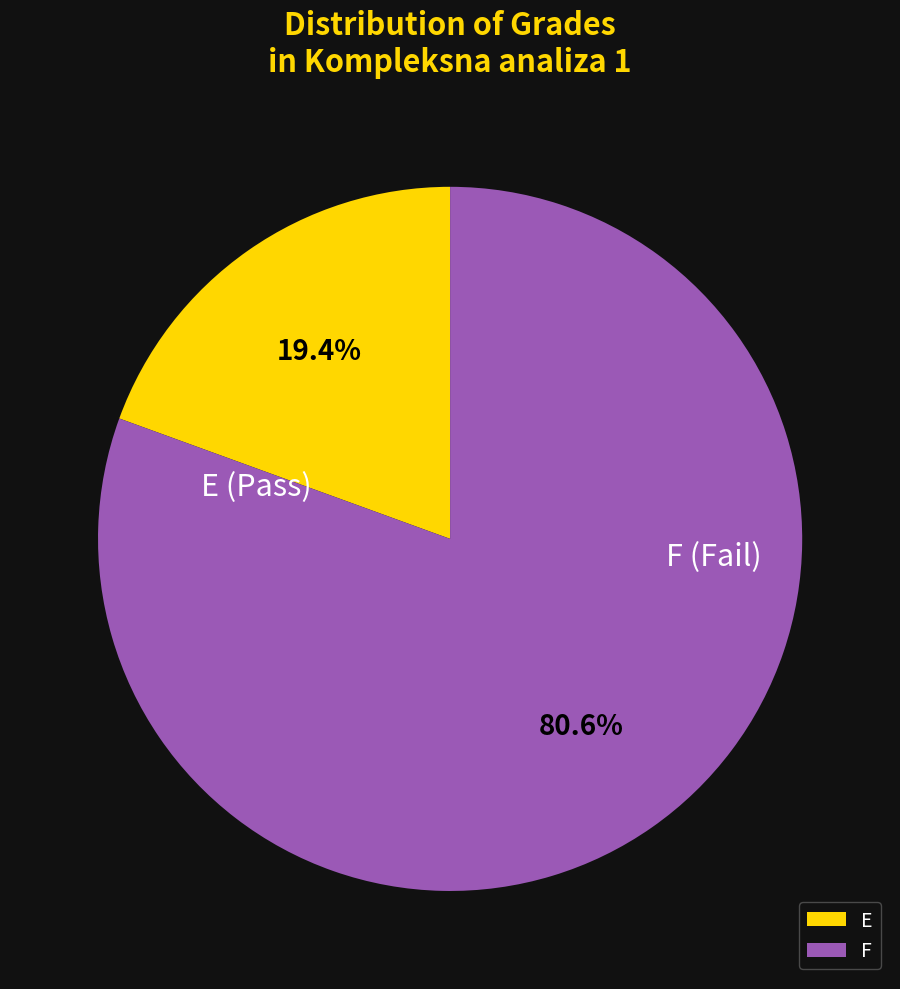

How many segments does this pie chart have?

2